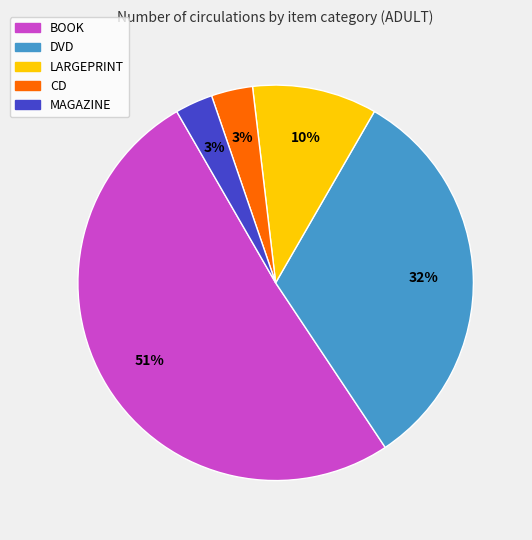

To the nearest percent, what is the difference between the largest and smallest slice percentages?

48%